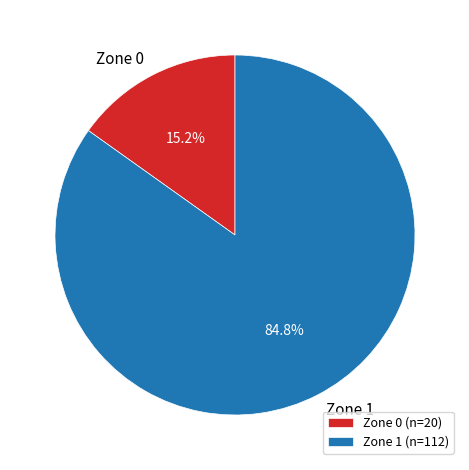

What is the total percentage of Zone 0 and Zone 1?

100.0%